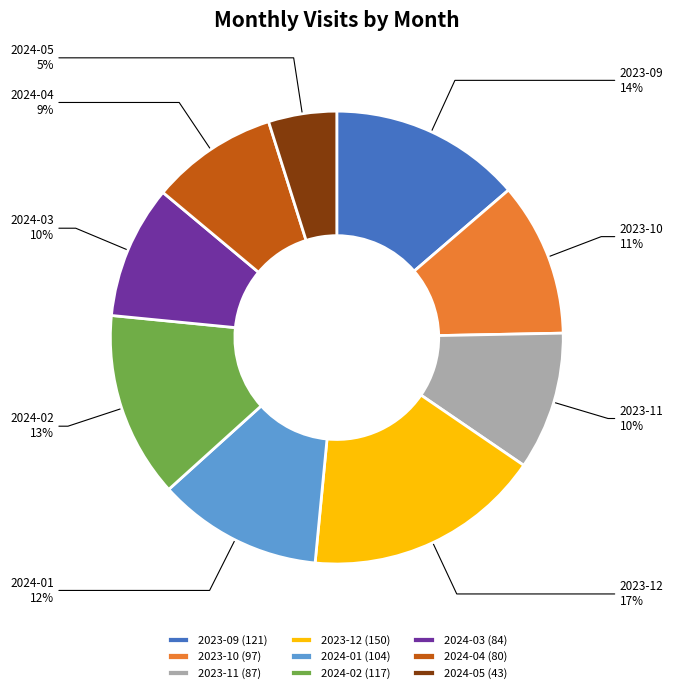

To the nearest percent, what percentage of the pie is 2023-12?

17%